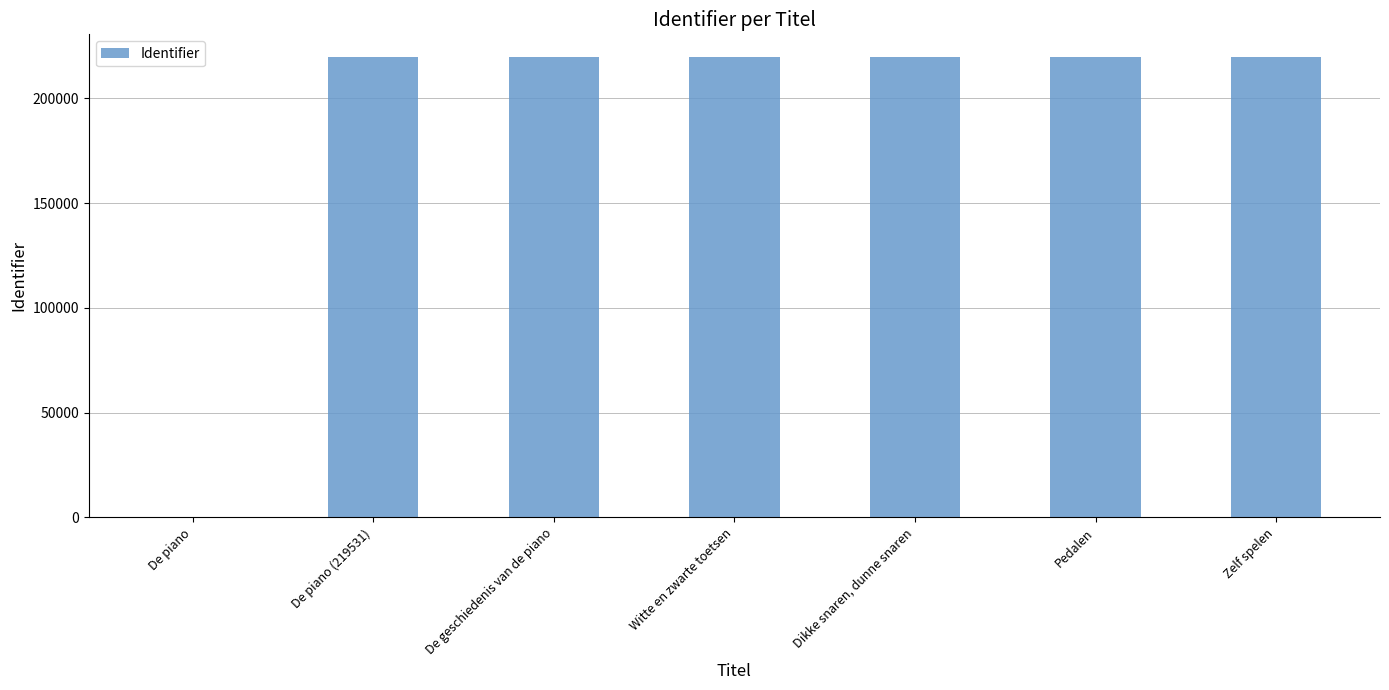

What is the sum of all values?

1317228